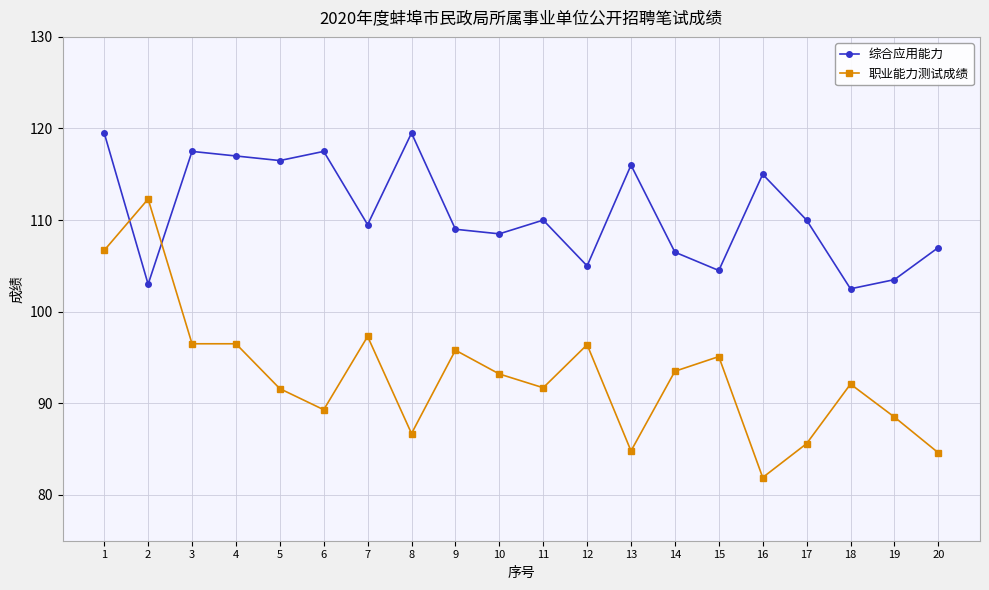

In 综合应用能力, how many points are lower than both neighbors (excluding endpoints)?

7